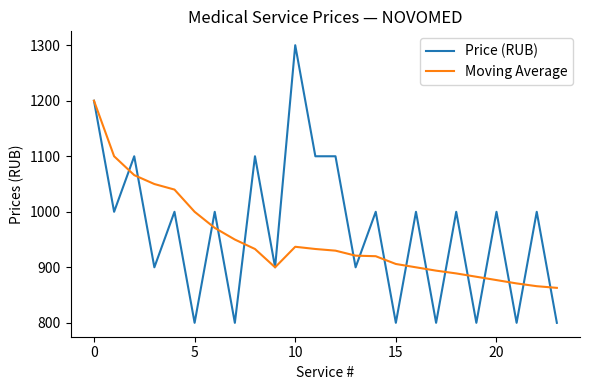

What is the smallest value displayed?

800